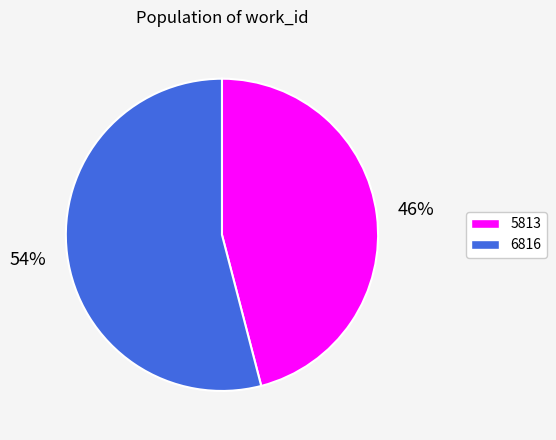

The 6816 slice represents 54% of the pie. True or false?

True